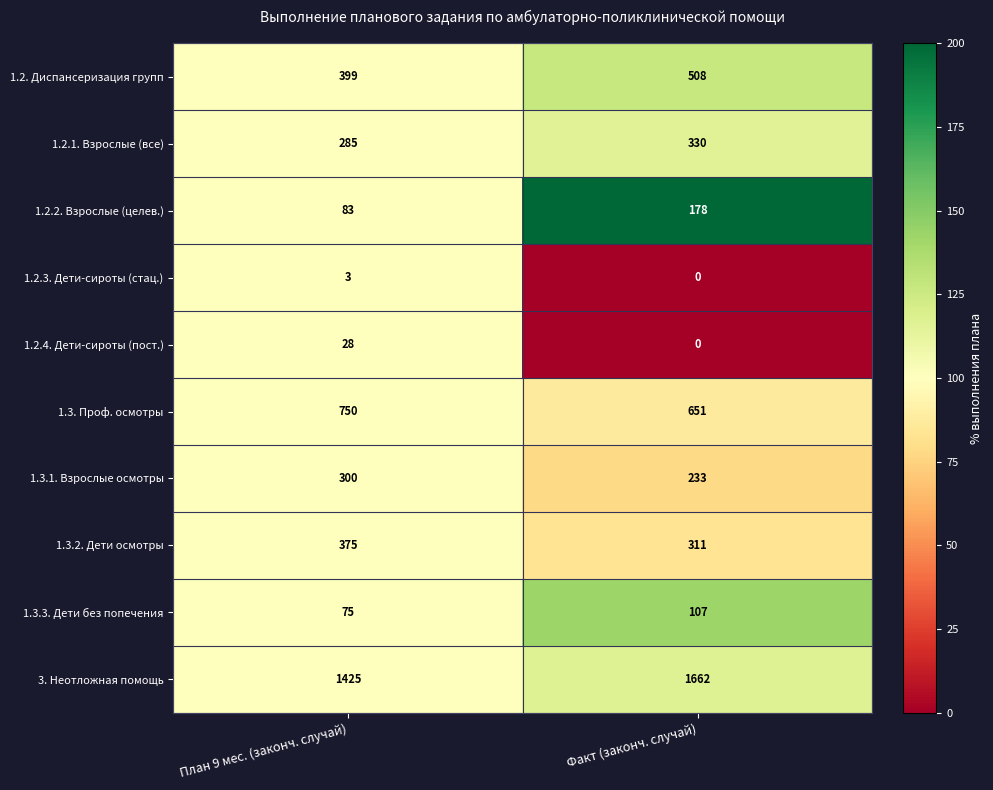

What is the sum of the 1.2.2. Взрослые (целев.) values at Факт (законч. случай) and План 9 мес. (законч. случай)?

261